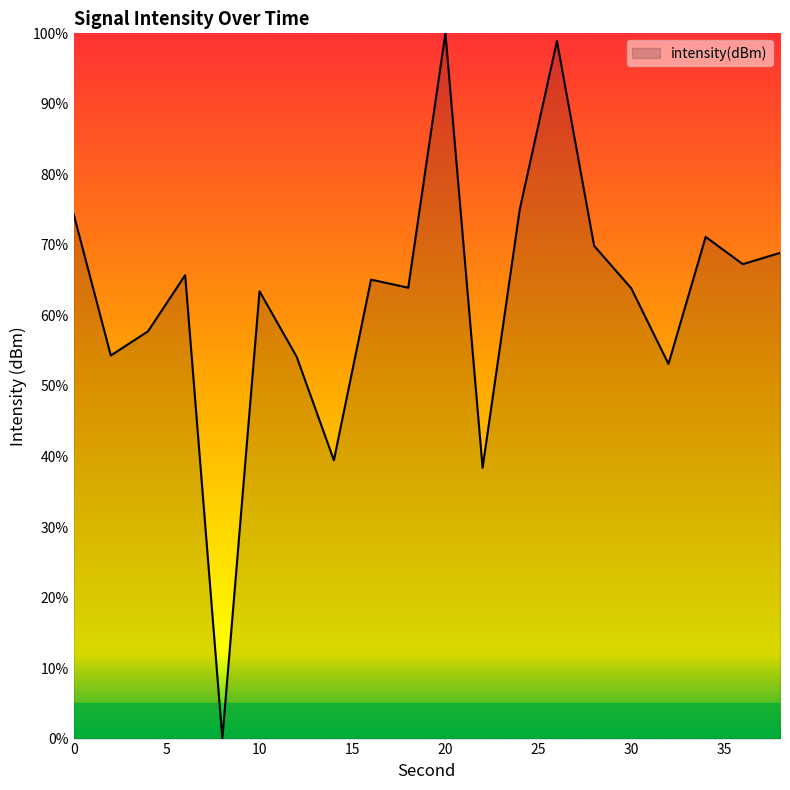

How many interior local valleys (lower than both neighbors) does the data have?

7